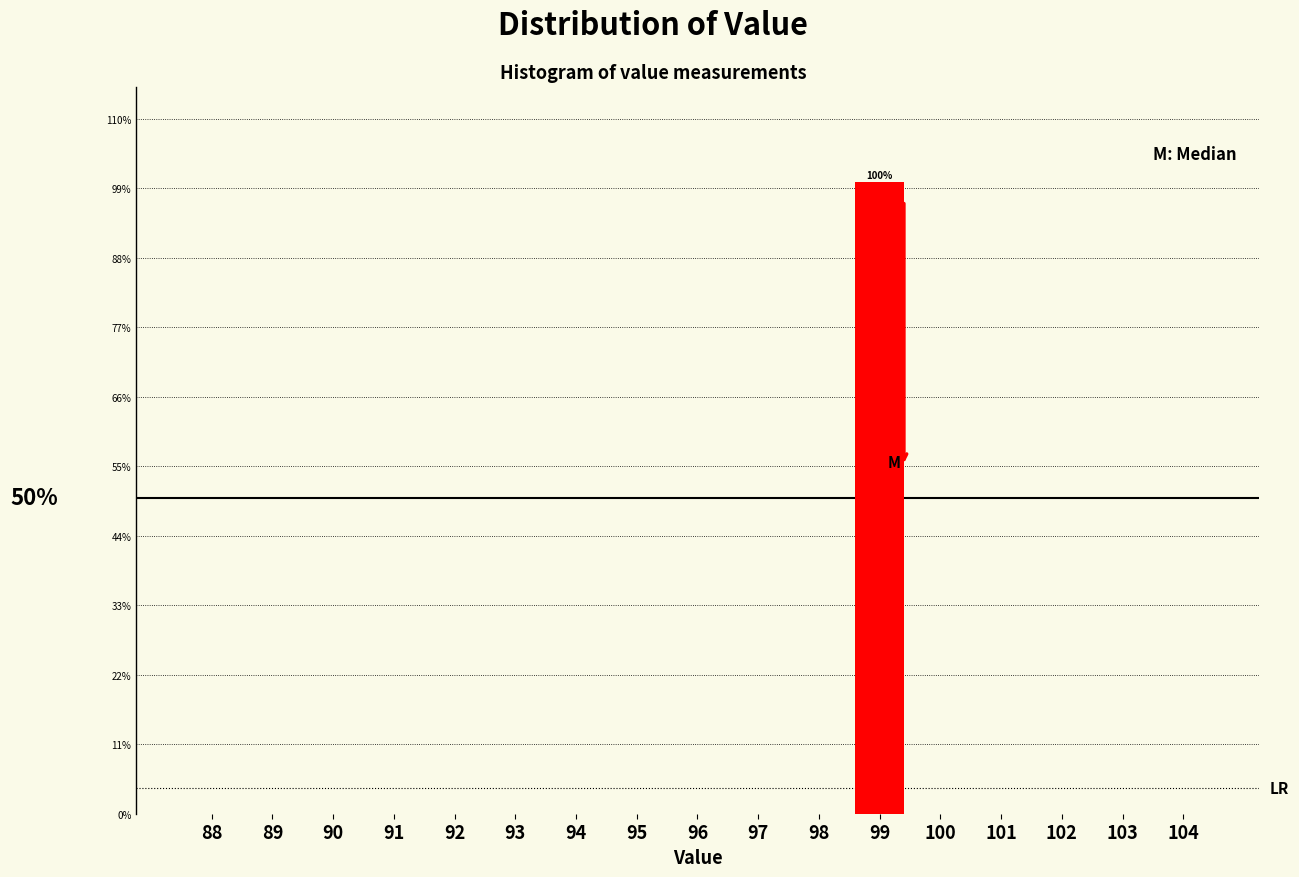

Reading left to right, extract all data points from this chart.

88=0	89=0	90=0	91=0	92=0	93=0	94=0	95=0	96=0	97=0	98=0	99=100	100=0	101=0	102=0	103=0	104=0